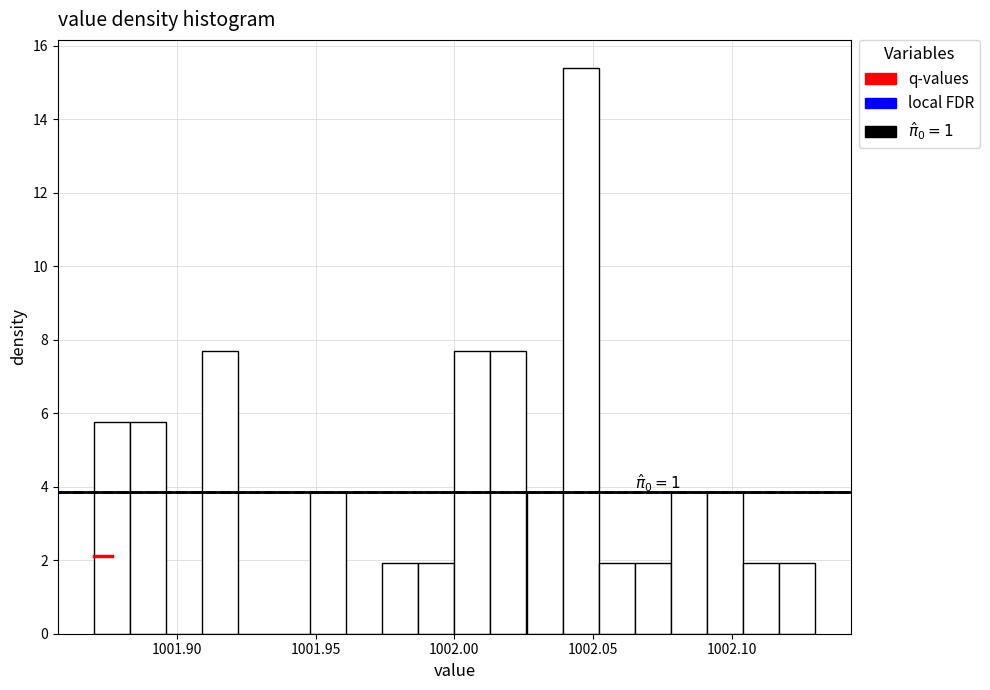

Read against the x-axis, roughly where is the centre of the tallest bar?

1002.045